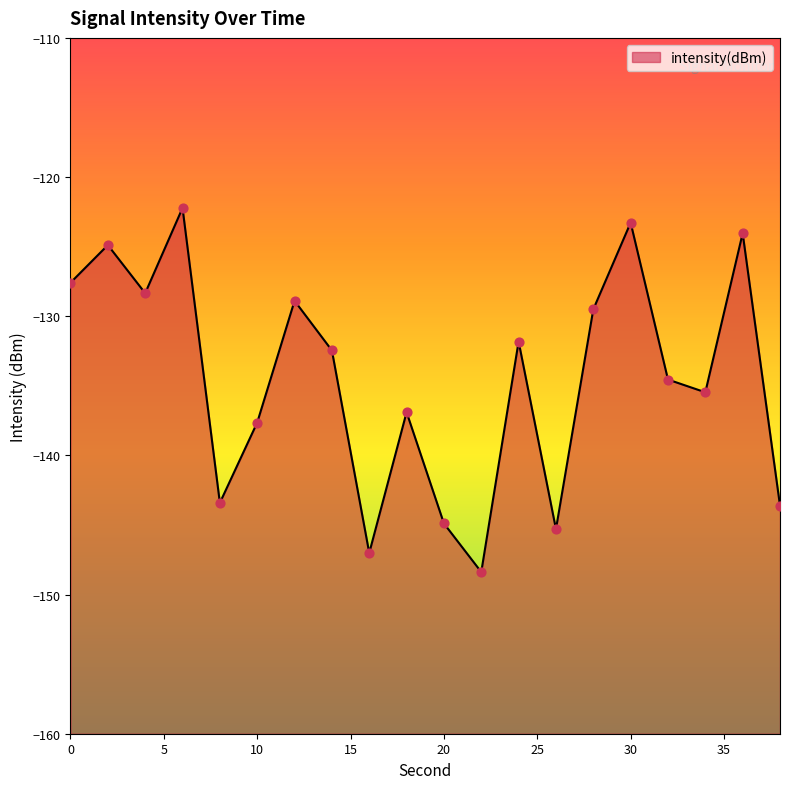

What is the change in value from 12 to 24?

-2.9